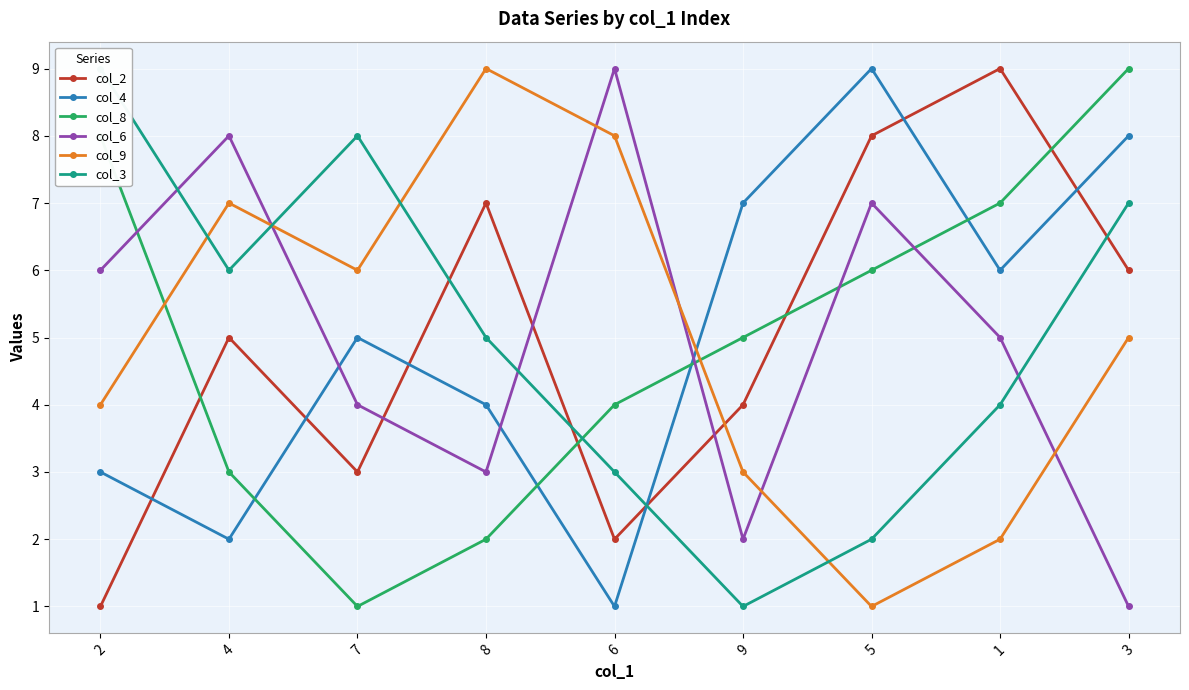

Which series has the largest total across all categories?

col_2